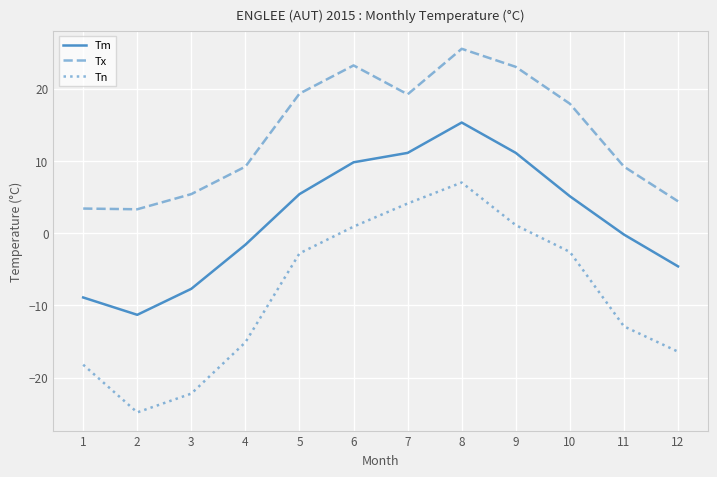

Is the value of Tx at 1 greater than the value of Tn at 1?

Yes